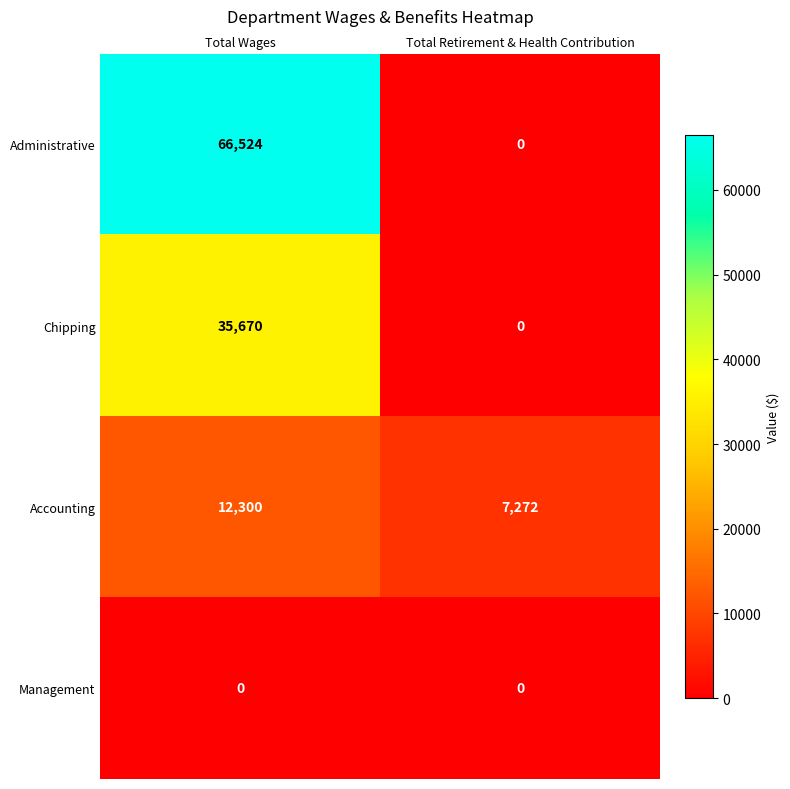

List the series in order of their overall mean, lowest first.

Management, Accounting, Chipping, Administrative